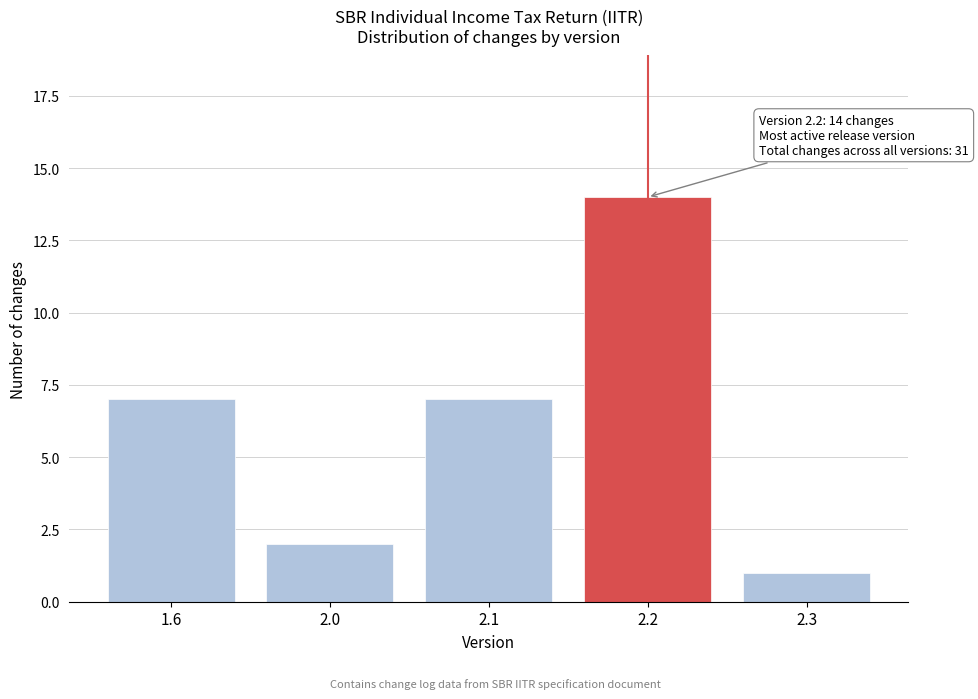

Reading left to right, extract all data points from this chart.

1.6=7	2.0=2	2.1=7	2.2=14	2.3=1